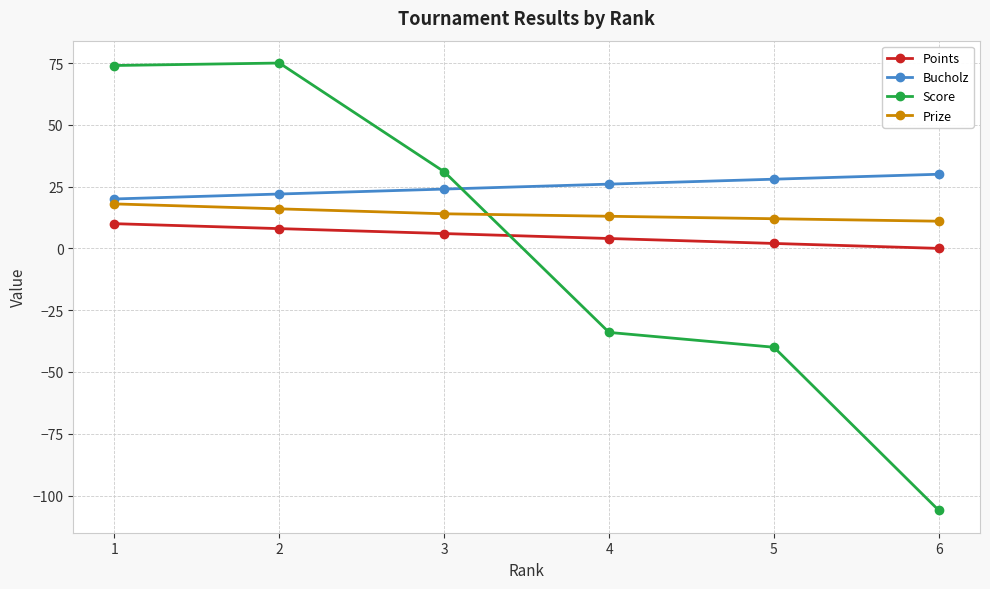

Is the value of Points at 5 greater than the value of Prize at 1?

No